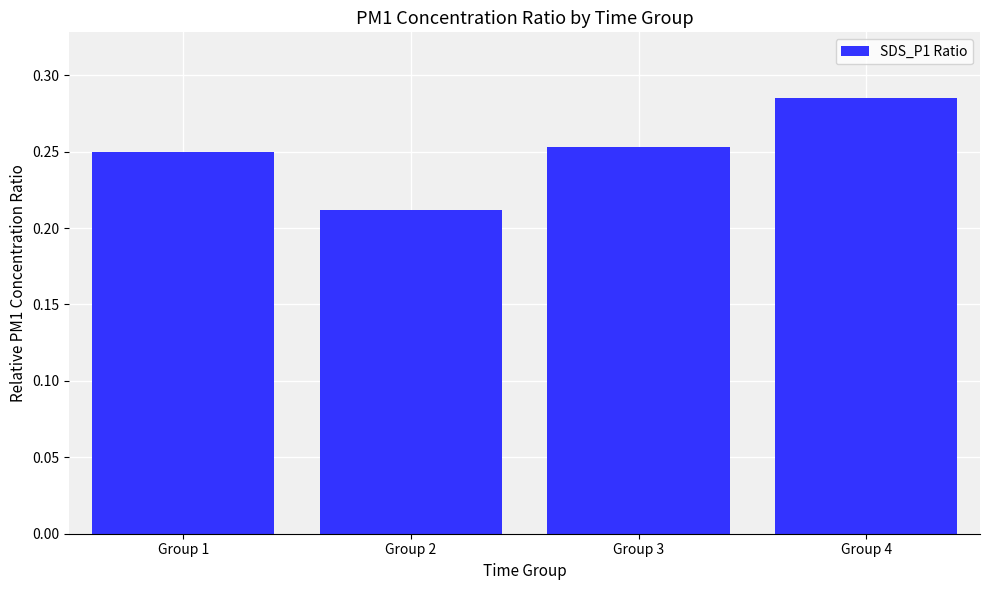

What is the sum of all values?

1.0